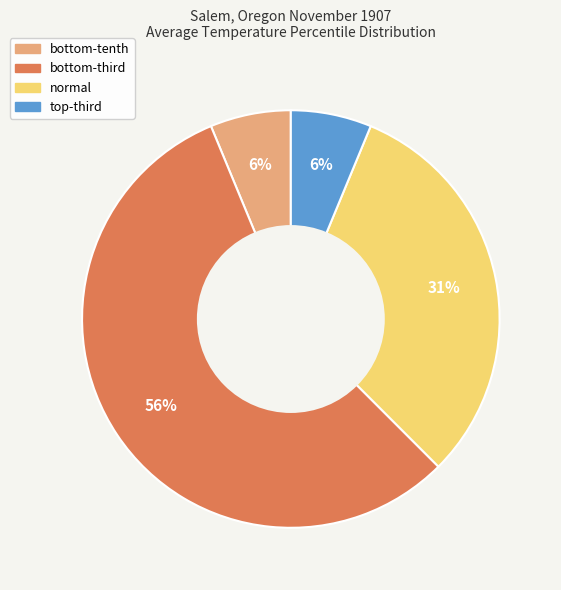

Which category has the biggest portion of the pie?

bottom-third